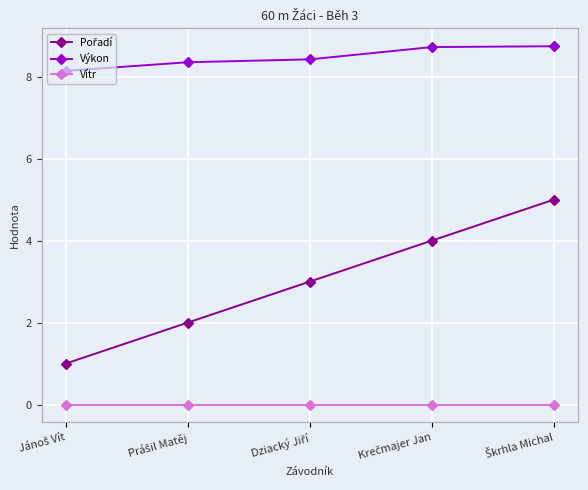

What is the minimum value for Výkon?

8.1